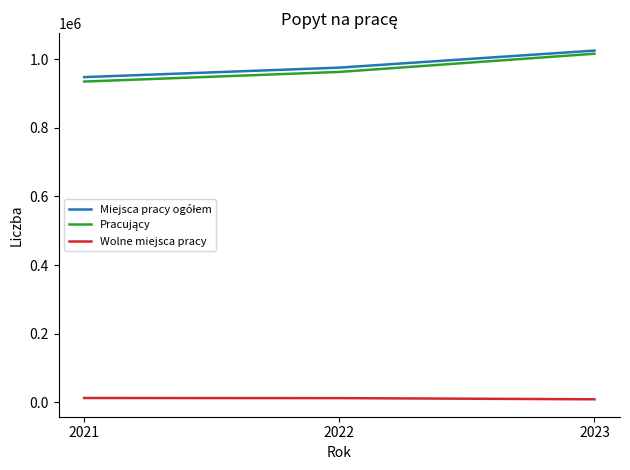

What is the maximum value shown in the chart?

1024969